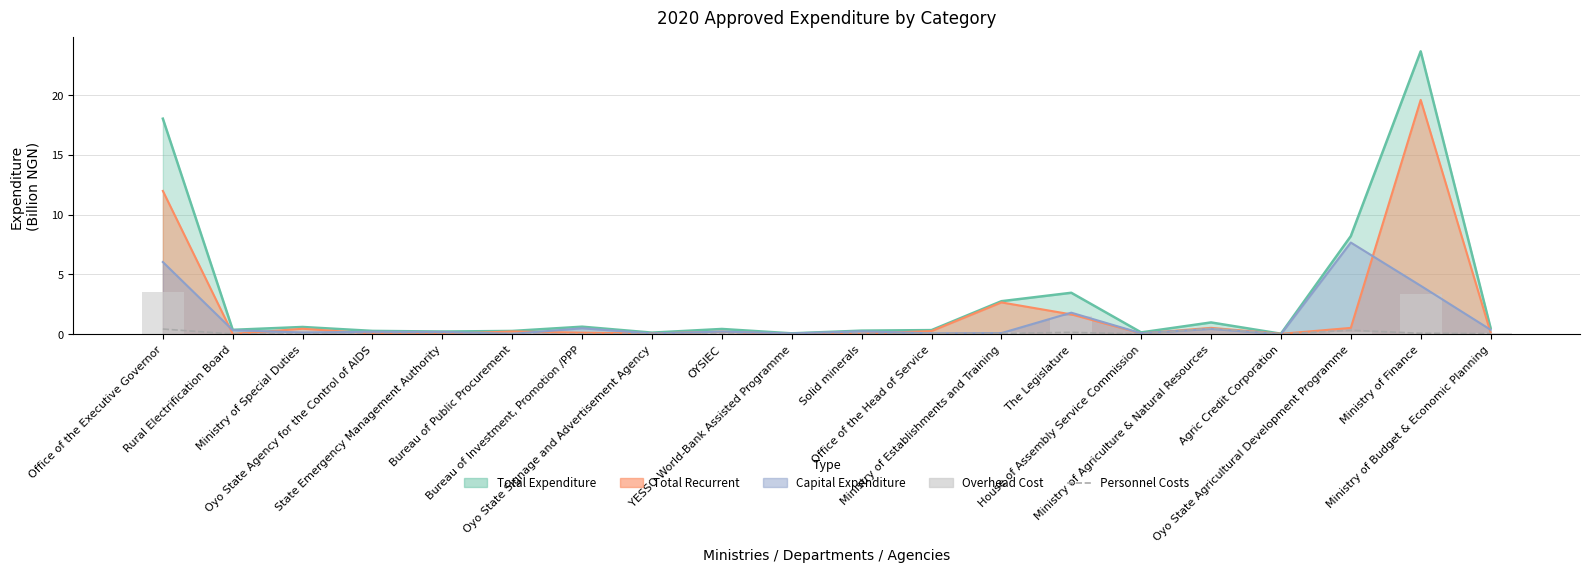

What is the label of the 9th bar from the left?

OYSIEC